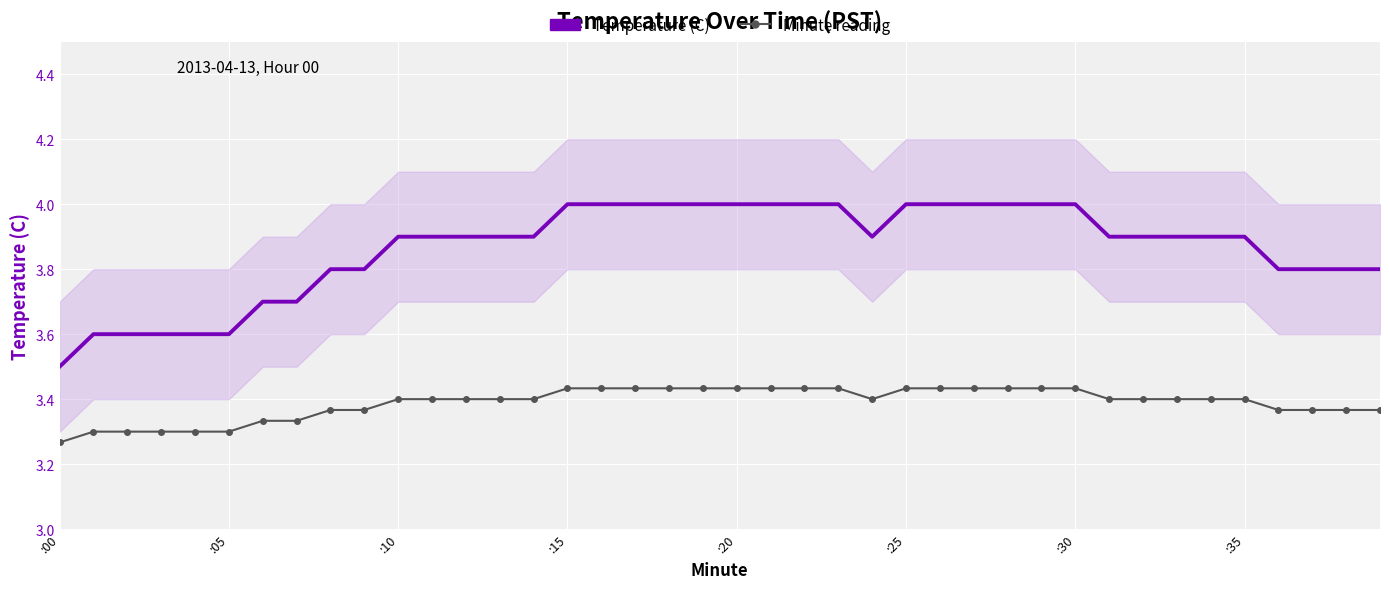

How many Temperature (C) values are between 3 and 4?

40